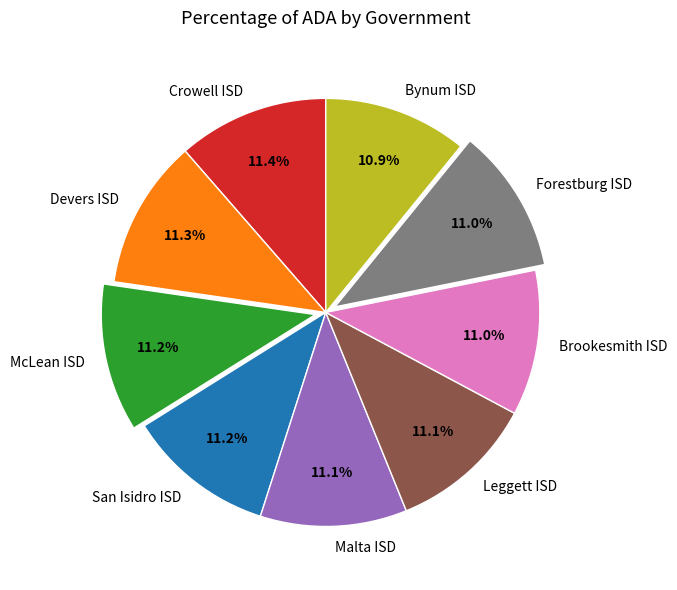

Combined, do Bynum ISD and Forestburg ISD account for over 50%?

No